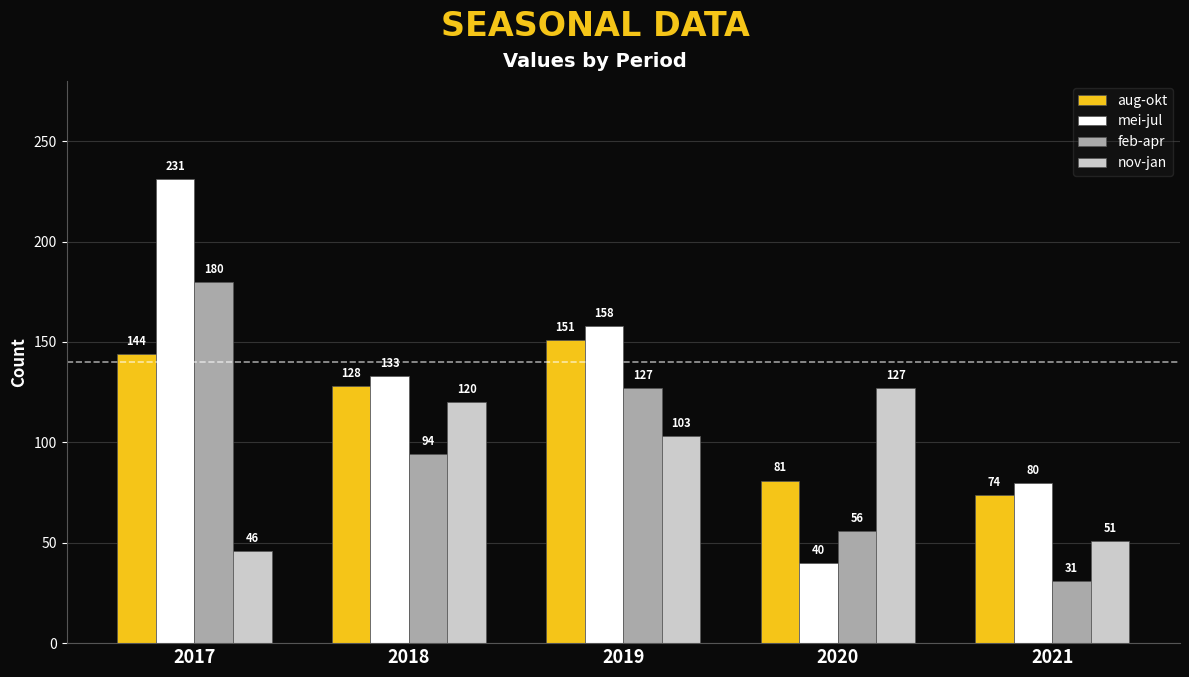

The value of feb-apr at 2017 is 180. True or false?

True